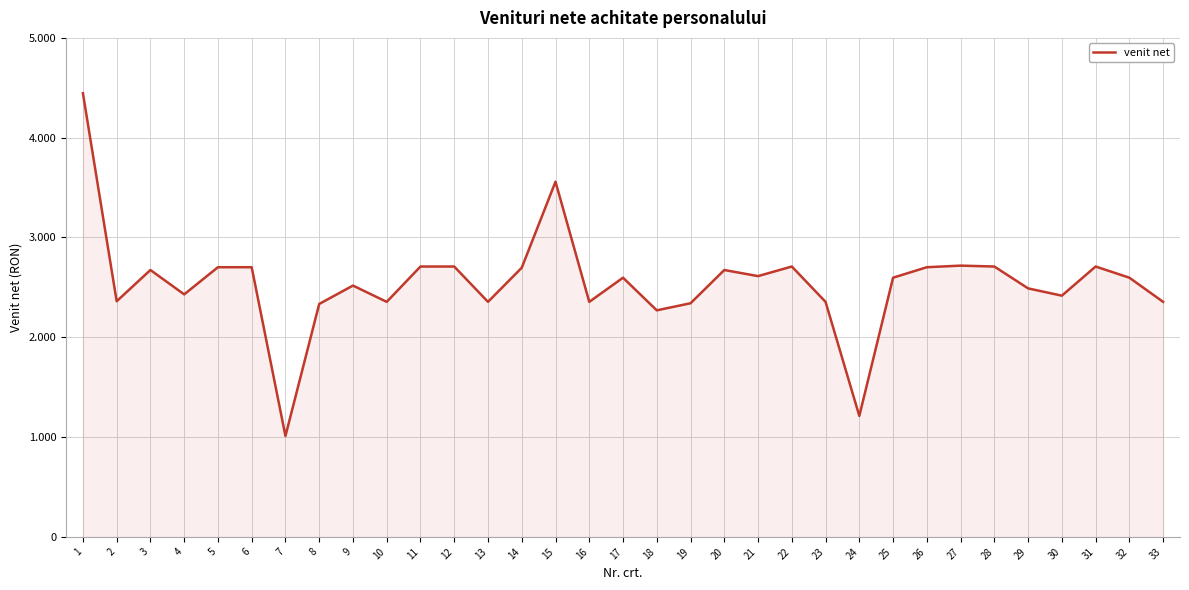

Is it true that the value at 10 is 2355?

True